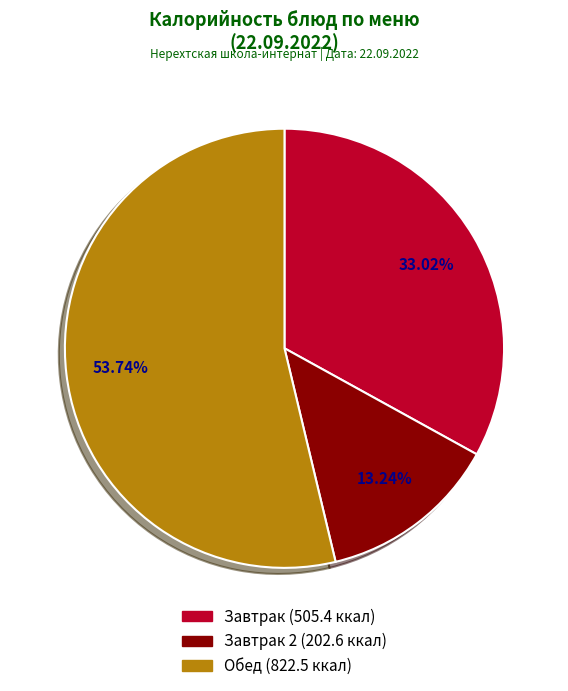

Does any single category account for the majority?

Yes